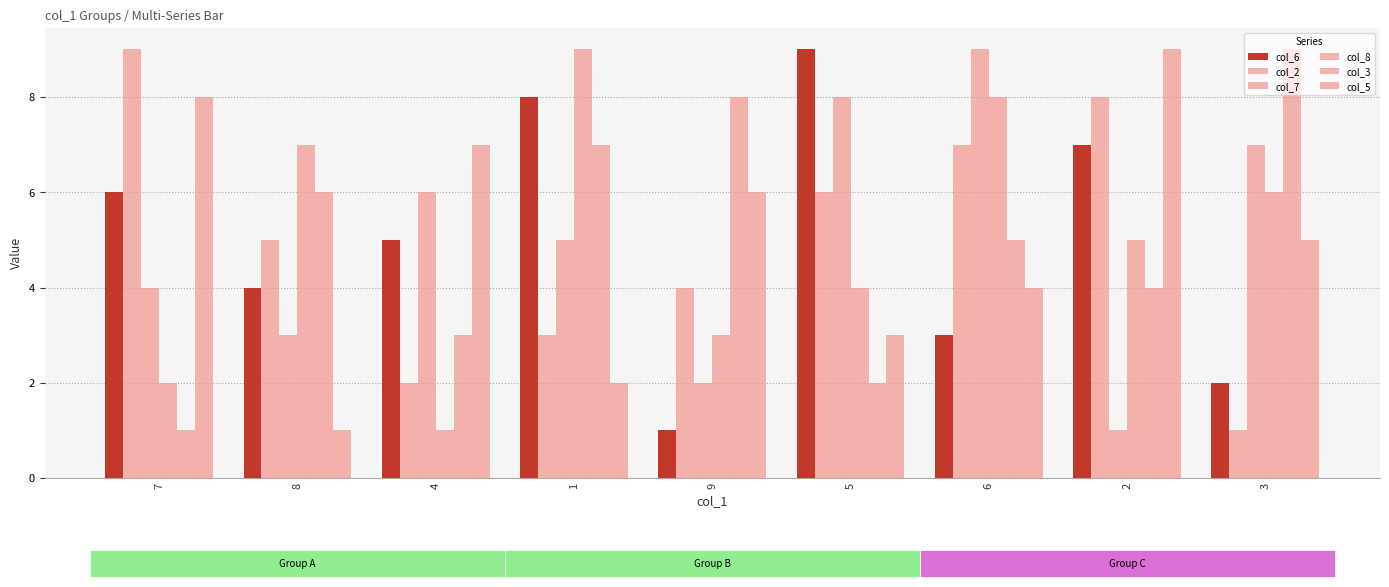

At how many categories does at least one series exceed 5?

9